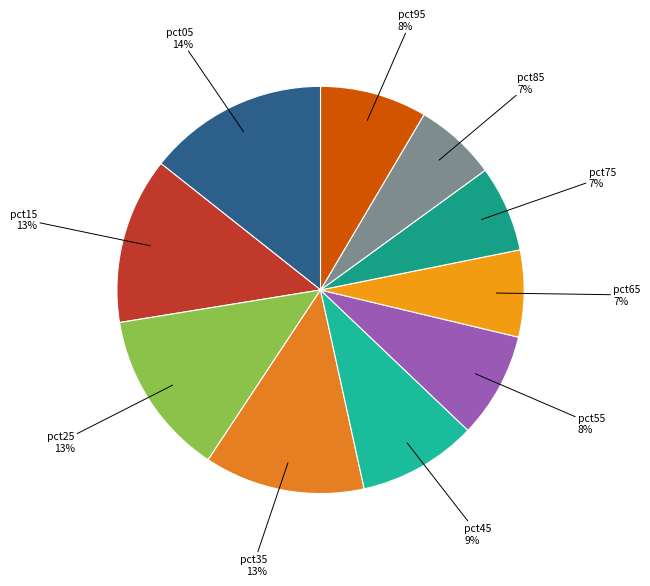

What percentage is the pct75 slice, to the nearest percent?

7%